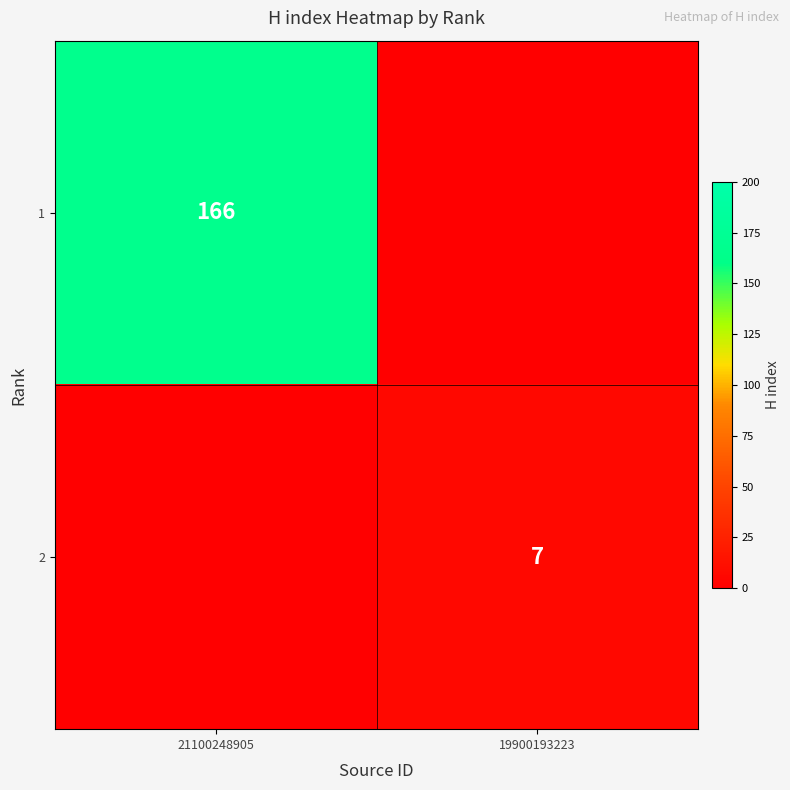

Is it true that 1 equals 45 at 21100248905?

False